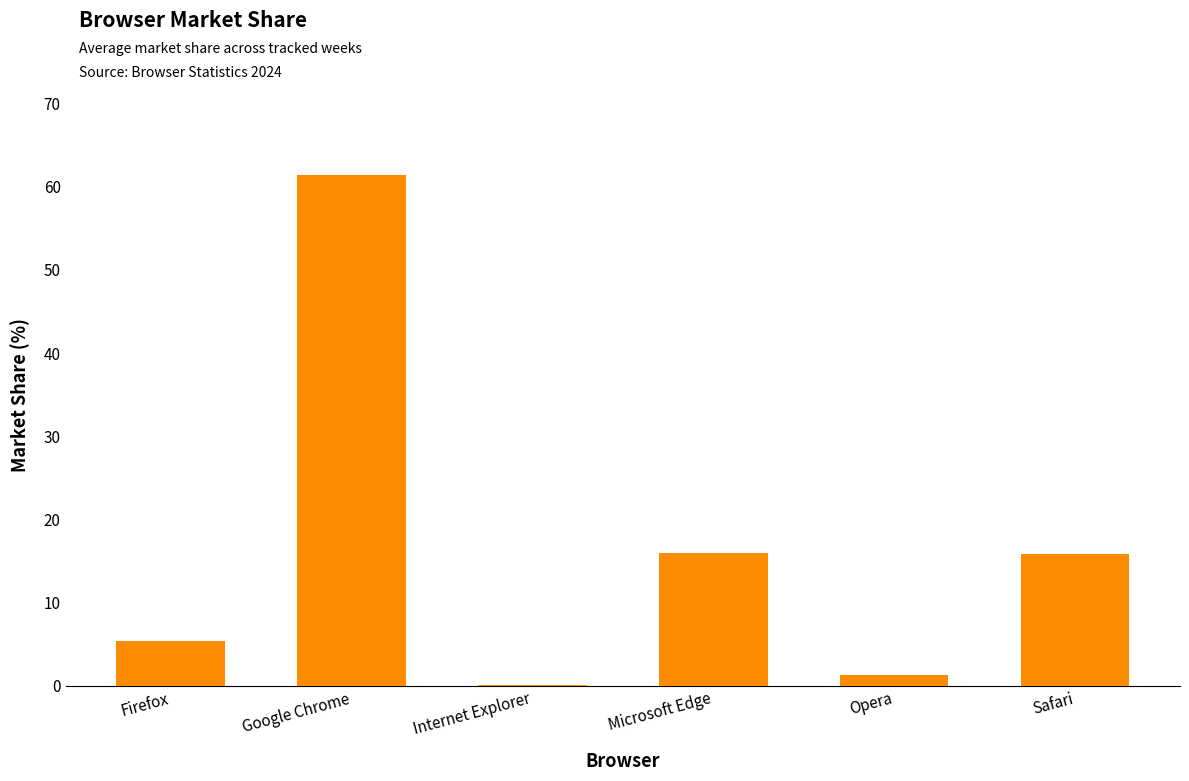

At which category does the chart reach its peak across all series?

Google Chrome